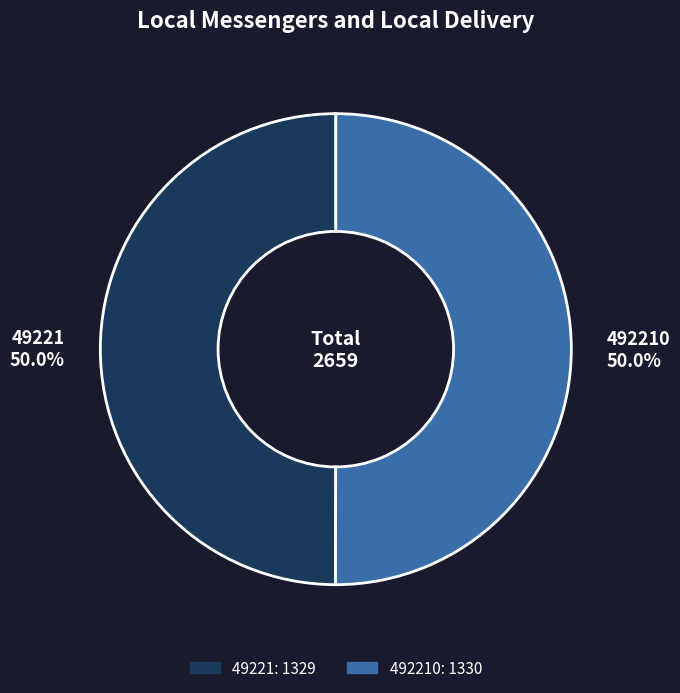

The 49221 slice represents 40% of the pie. True or false?

False